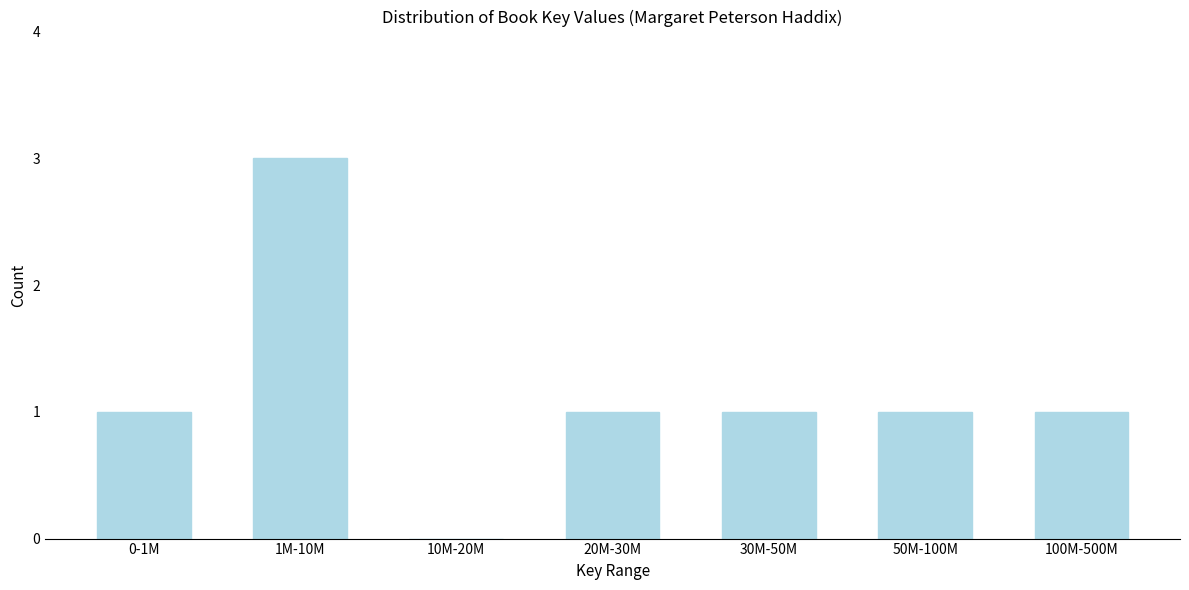

Reading left to right, list all the values displayed in this chart.

0-1M=1	1M-10M=3	10M-20M=0	20M-30M=1	30M-50M=1	50M-100M=1	100M-500M=1